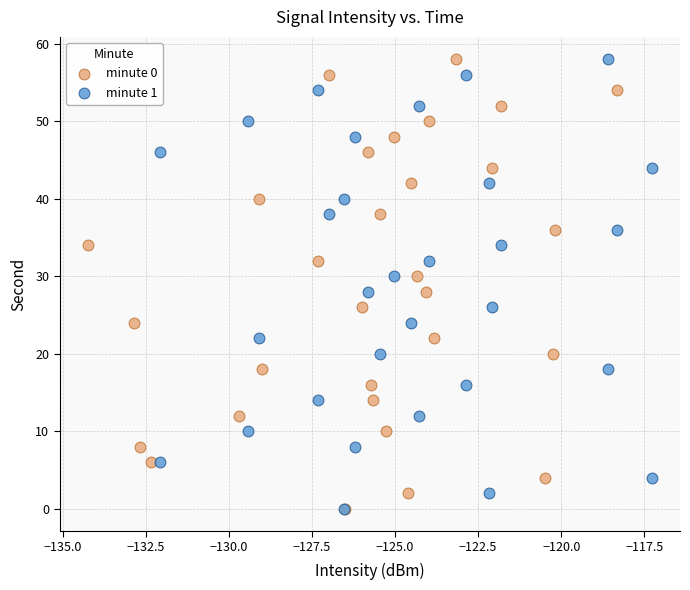

What are all the series names shown in the legend?

minute 0, minute 1